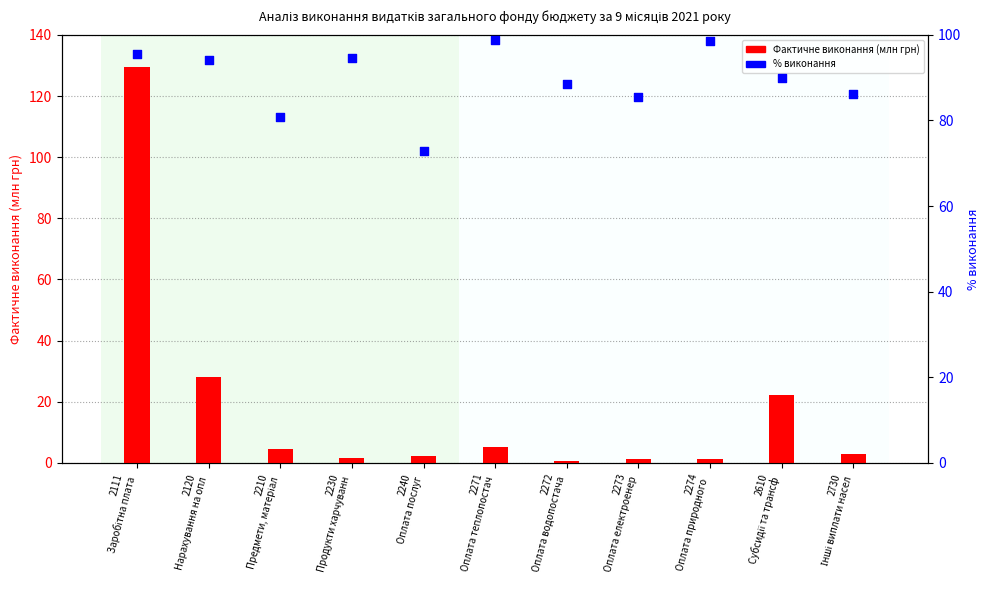

At which category is the sum across all series the highest?

2111
Заробітна плата